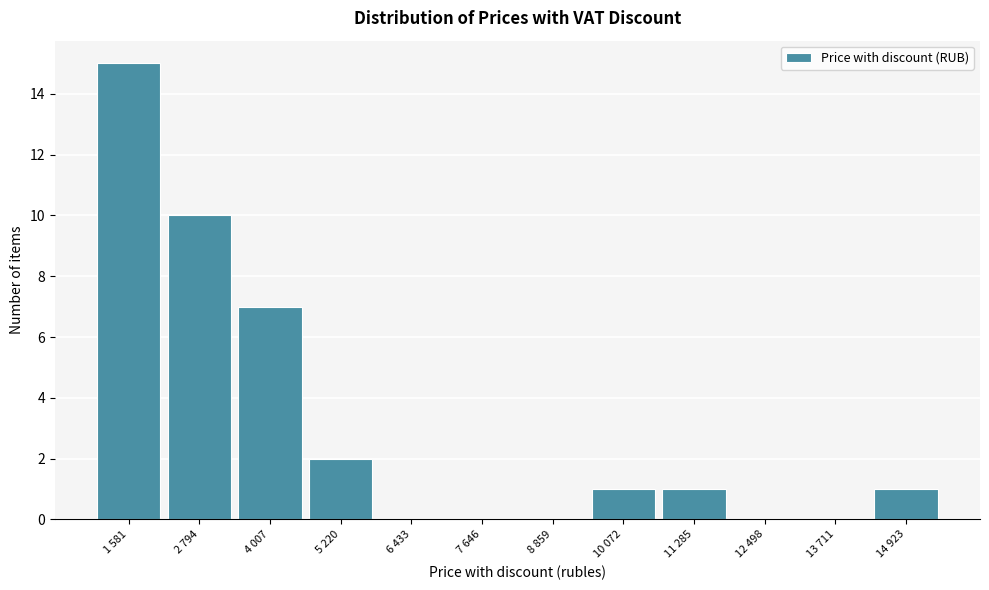

Reading right to left, transcribe all the data shown in this chart.

14 923=1	13 711=0	12 498=0	11 285=1	10 072=1	8 859=0	7 646=0	6 433=0	5 220=2	4 007=7	2 794=10	1 581=15